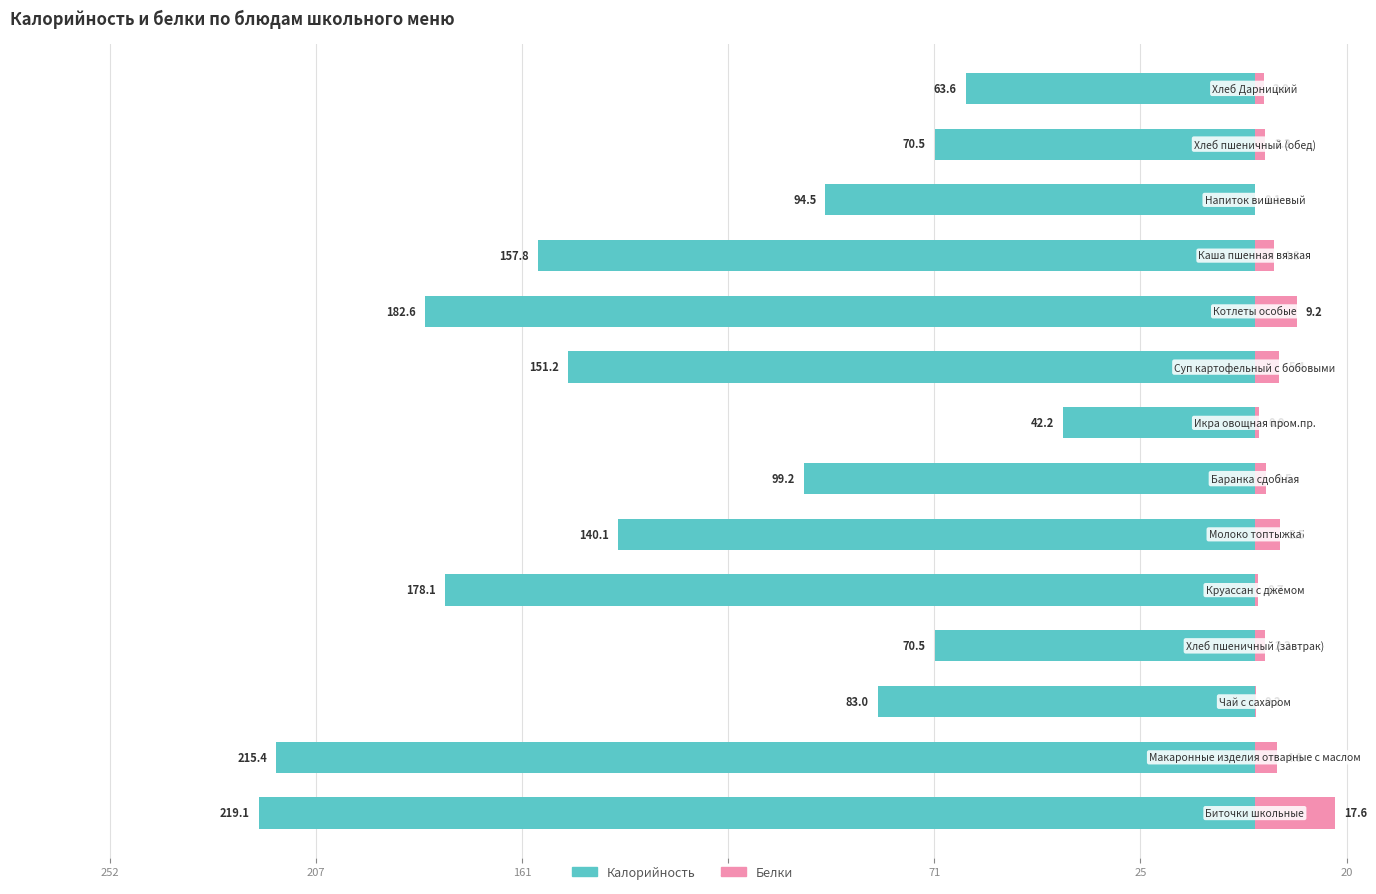

Is it true that Калорийность equals -90.5 at 71?

False